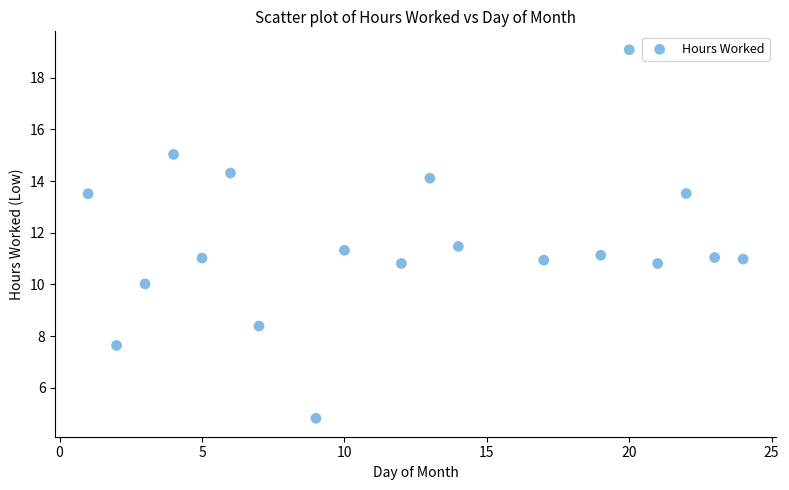

What is the range of Y values (max minus min)?

14.3